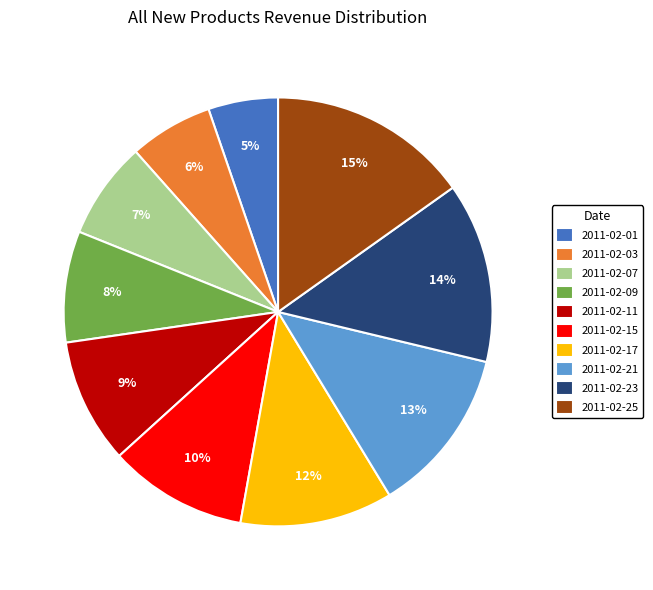

The 2011-02-21 slice represents 23% of the pie. True or false?

False